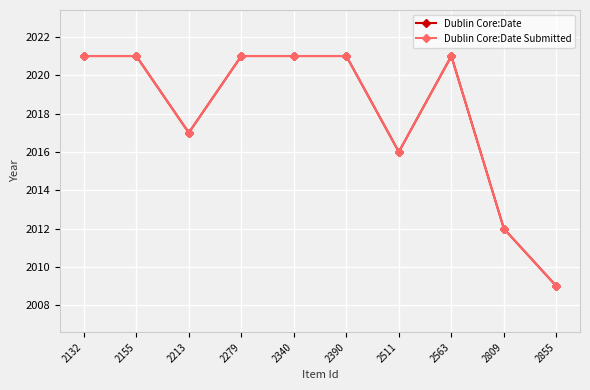

Reading left to right, extract all data points from this chart.

Dublin Core:Date: 2132=2021	2155=2021	2213=2017	2279=2021	2340=2021	2390=2021	2511=2016	2563=2021	2809=2012	2855=2009
Dublin Core:Date Submitted: 2132=2021	2155=2021	2213=2017	2279=2021	2340=2021	2390=2021	2511=2016	2563=2021	2809=2012	2855=2009